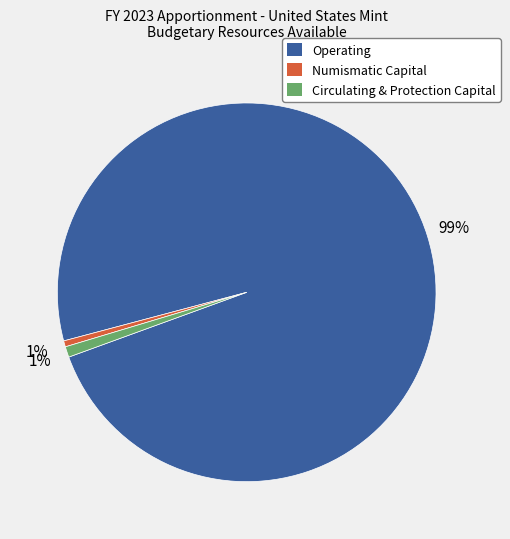

What is the largest slice in the pie chart?

Operating